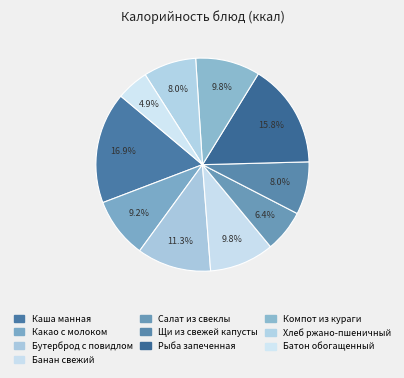

How many slices are in this pie chart?

10